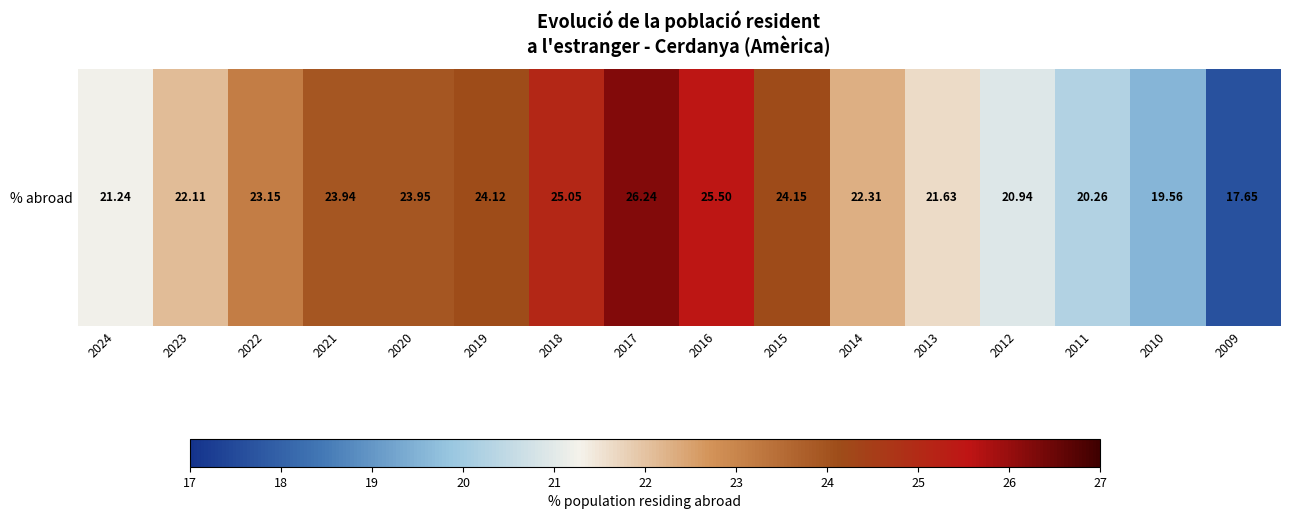

Count the number of values greater than 23.

8